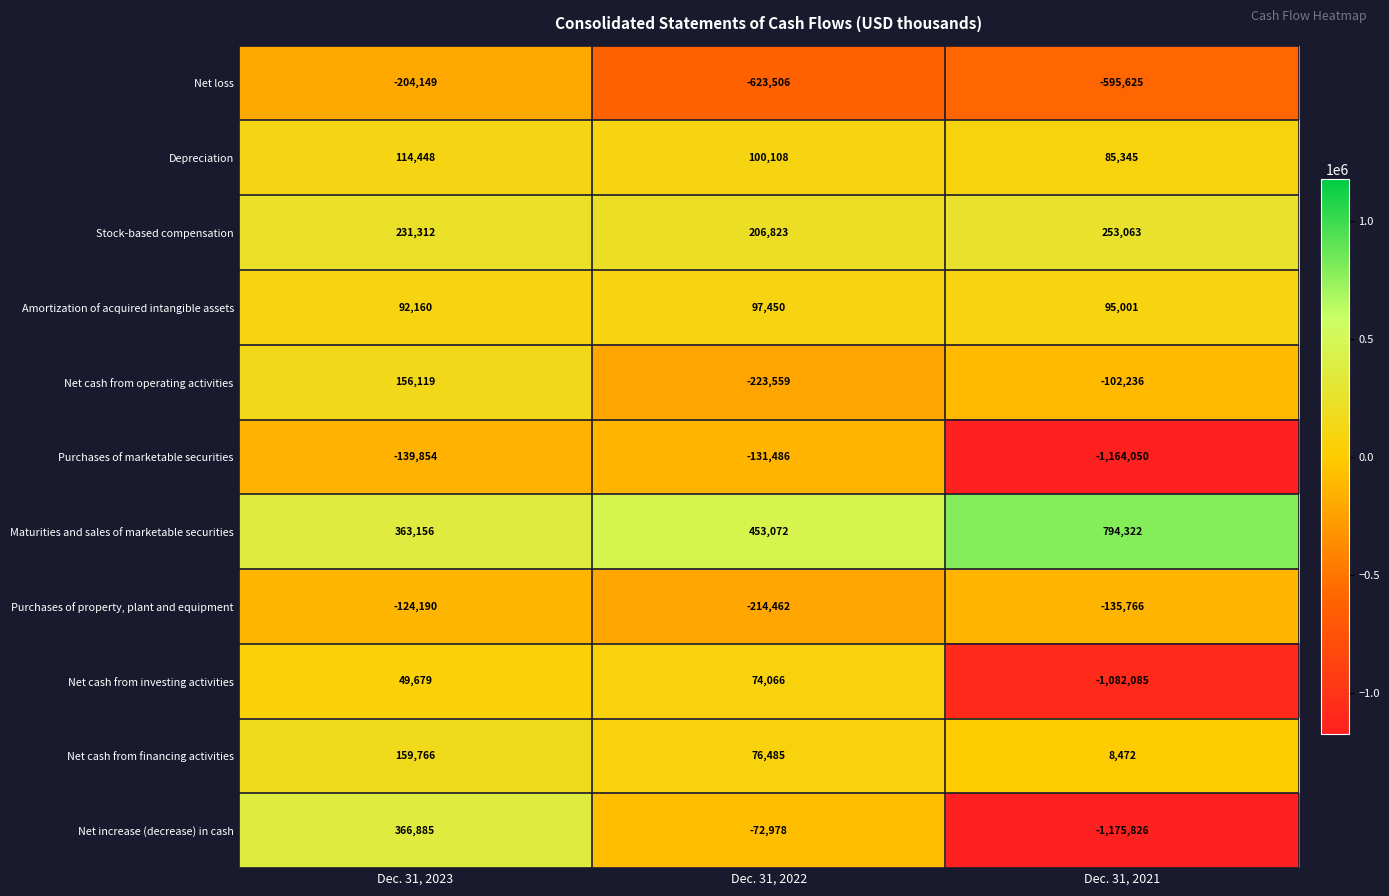

How many data points in Net cash from financing activities are less than 76485?

1